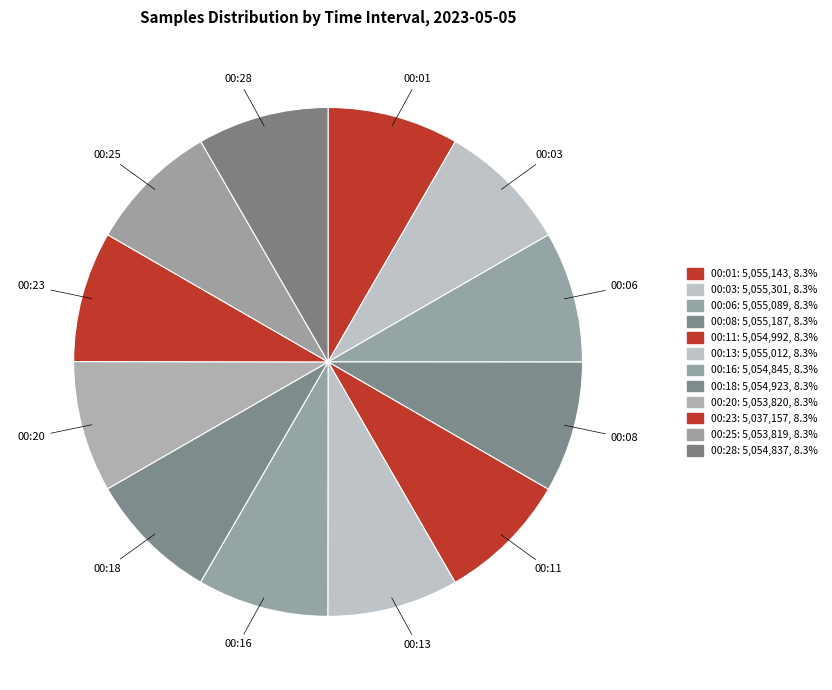

Rank the categories by value from highest to lowest.

00:03, 00:08, 00:01, 00:06, 00:13, 00:11, 00:18, 00:16, 00:28, 00:20, 00:25, 00:23